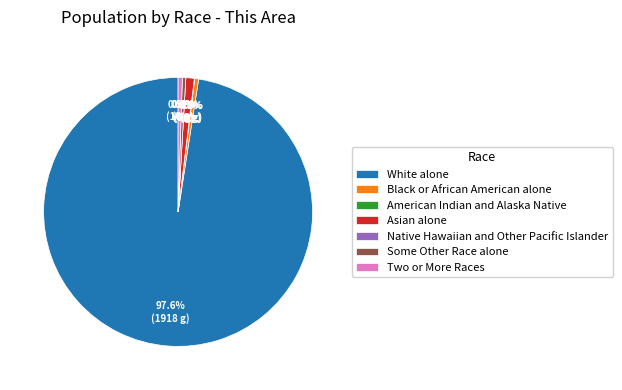

How many slices are in this pie chart?

7